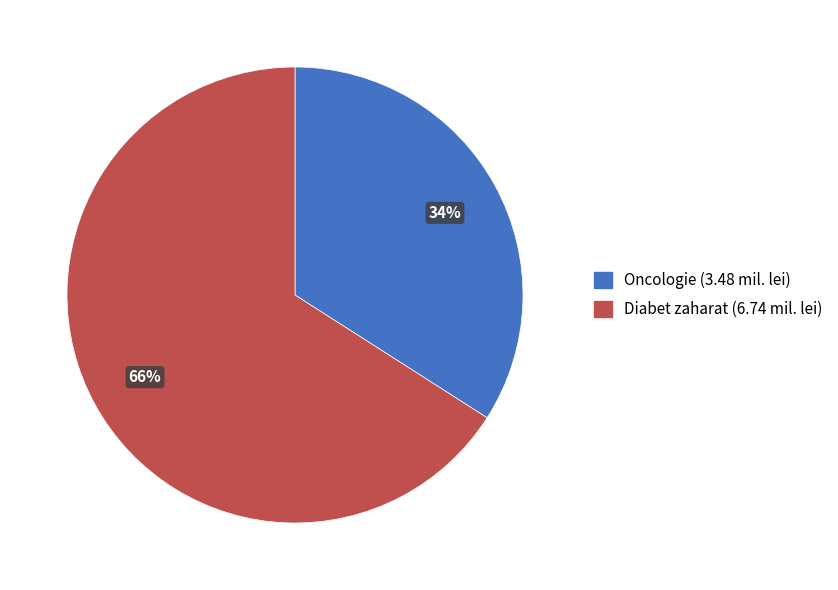

Count the number of slices in the pie.

2